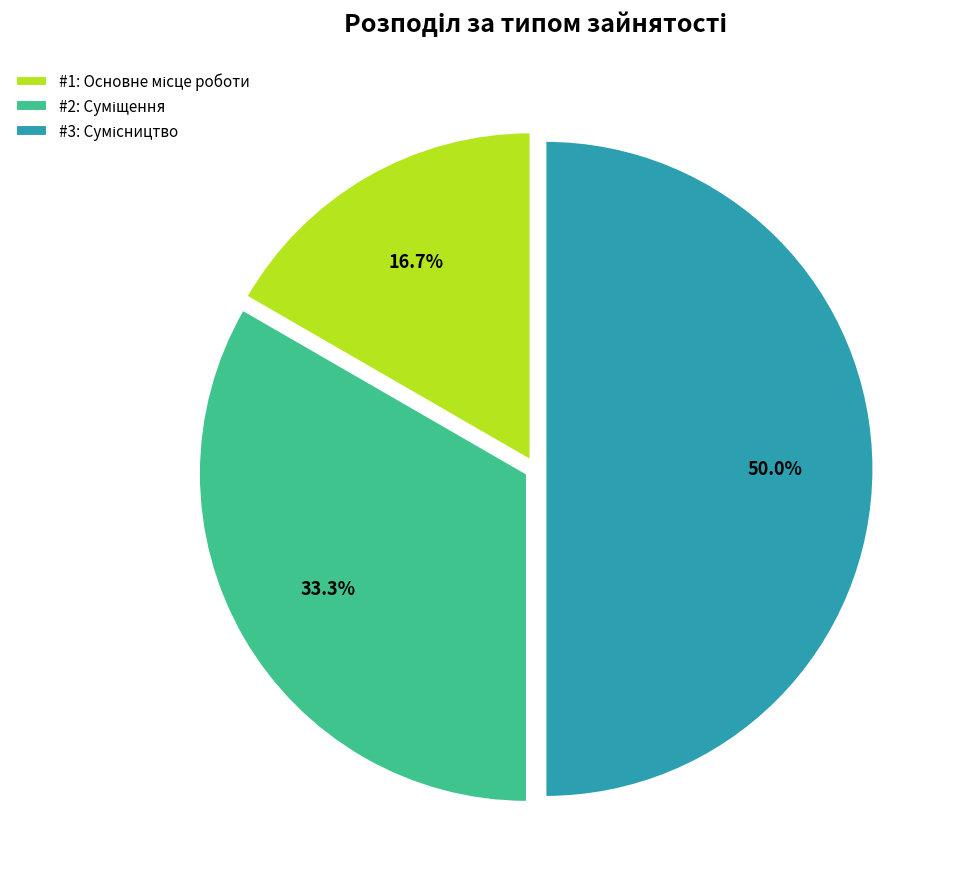

How many slices are in this pie chart?

3